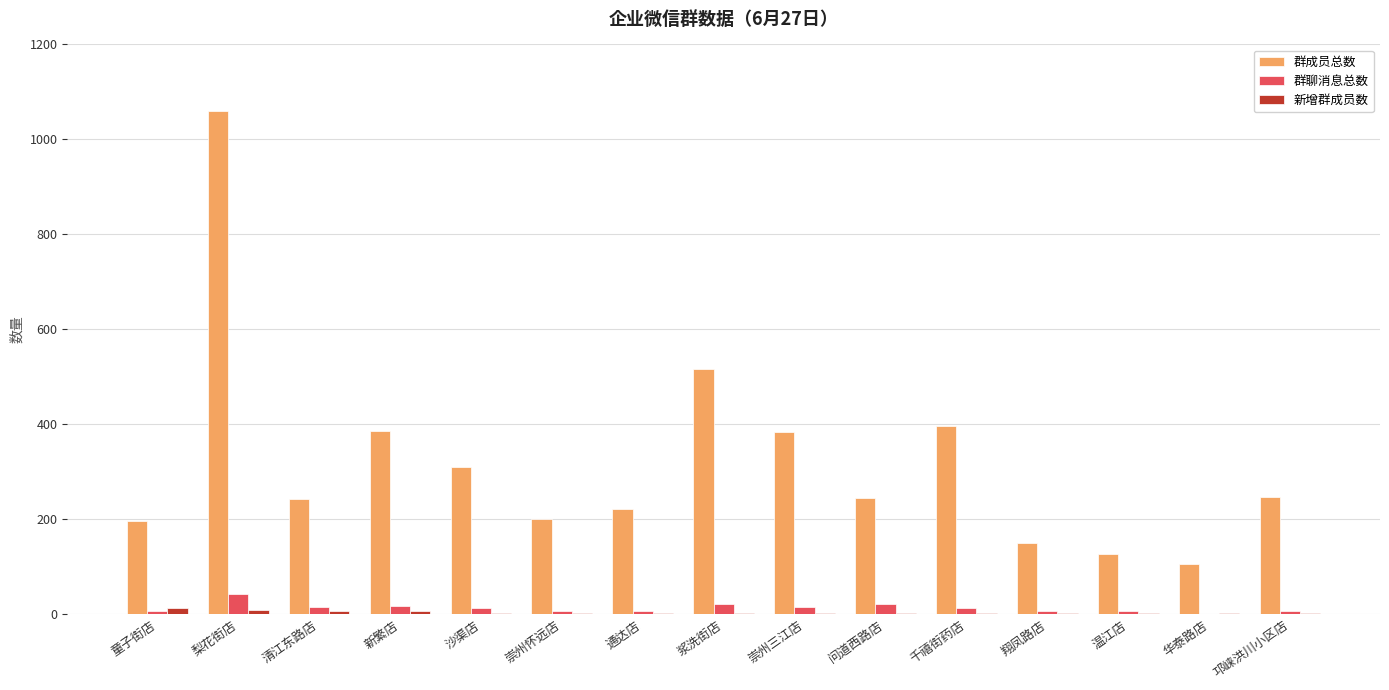

How many categories are shown in the chart?

15